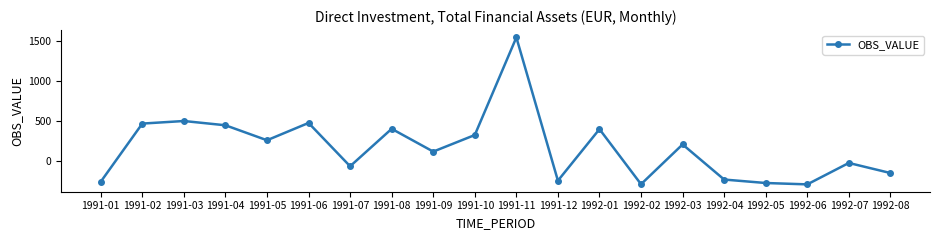

At which category does the data reach its first local valley?

1991-05